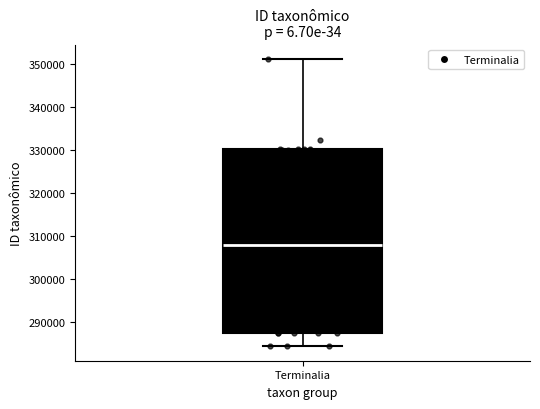

Where does the lower whisker of the box for Terminalia end on the y-axis? The values are not printed on the chart, so give them approximately, as read against the axis.

284000